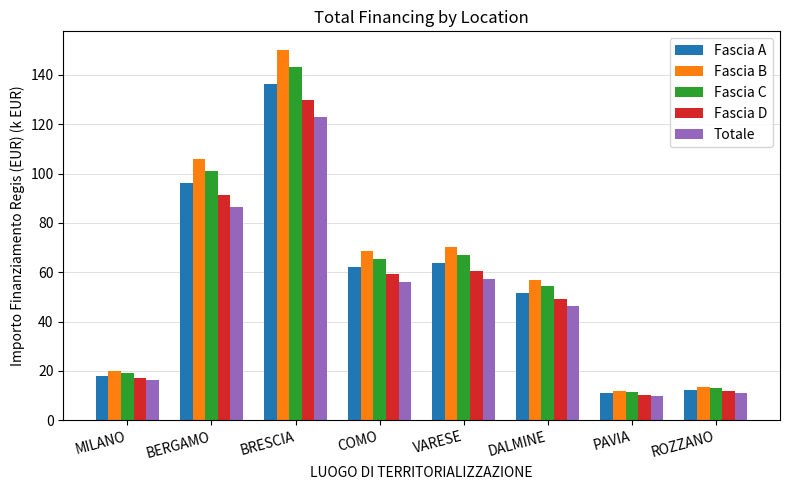

The Fascia B series shows 70.2 at VARESE. True or false?

True